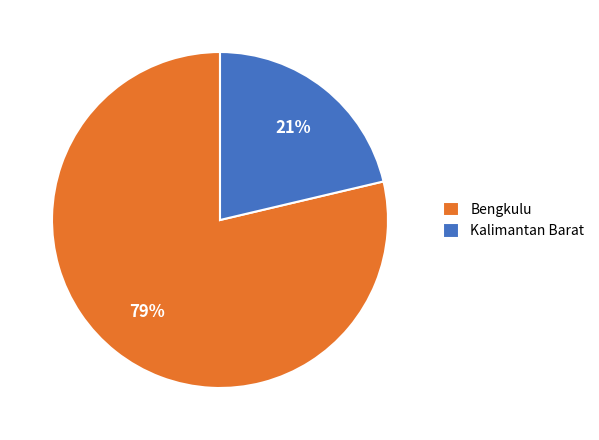

To the nearest percent, what portion does Kalimantan Barat represent?

21%